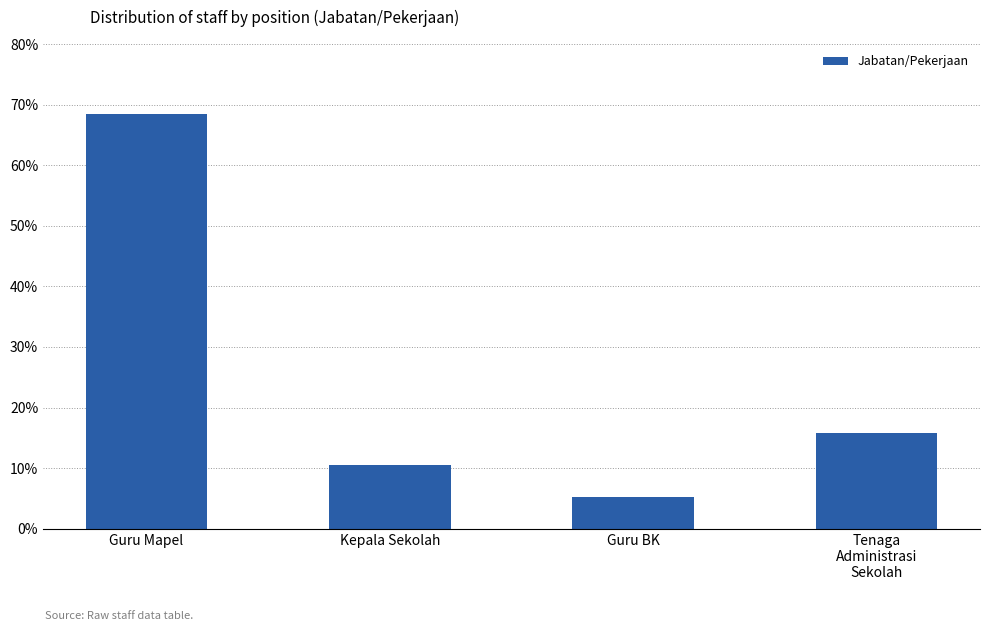

How many distinct data groups are displayed?

1